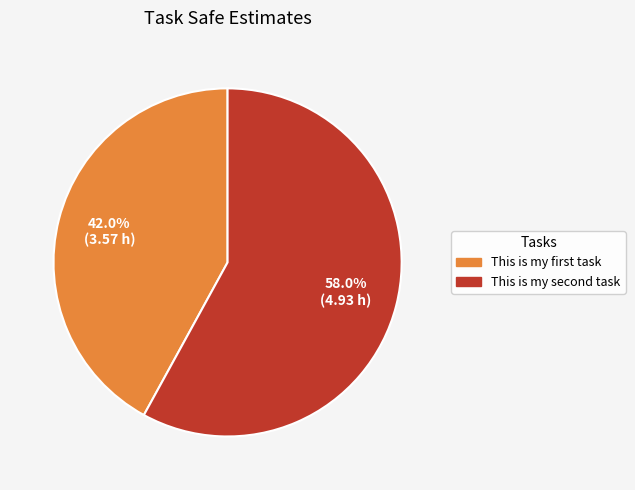

Which category accounts for the majority?

This is my second task